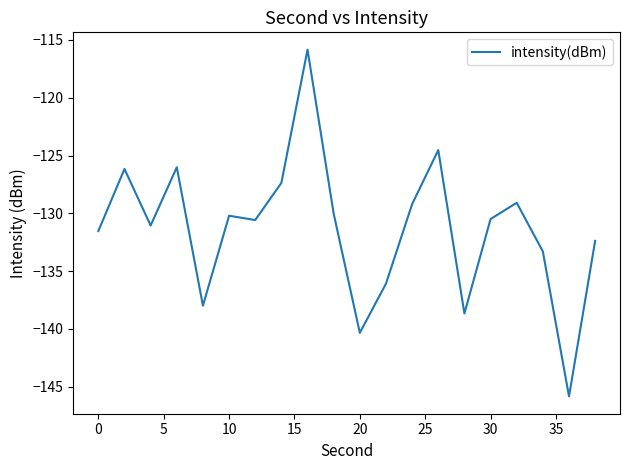

What is the smallest value displayed?

-145.8